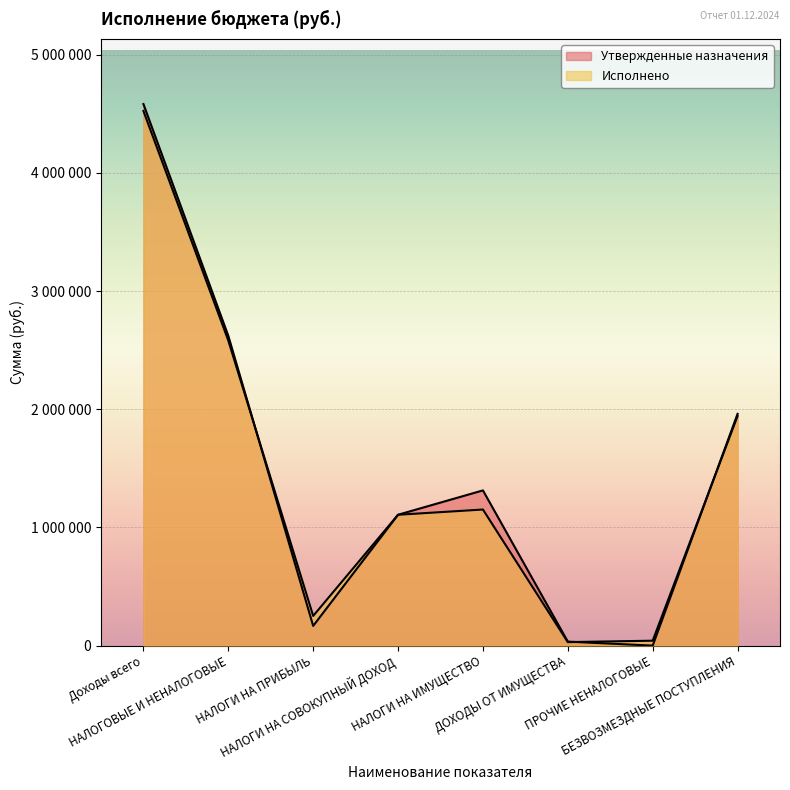

The Утвержденные назначения series shows 33954.0 at ДОХОДЫ ОТ ИМУЩЕСТВА. True or false?

True